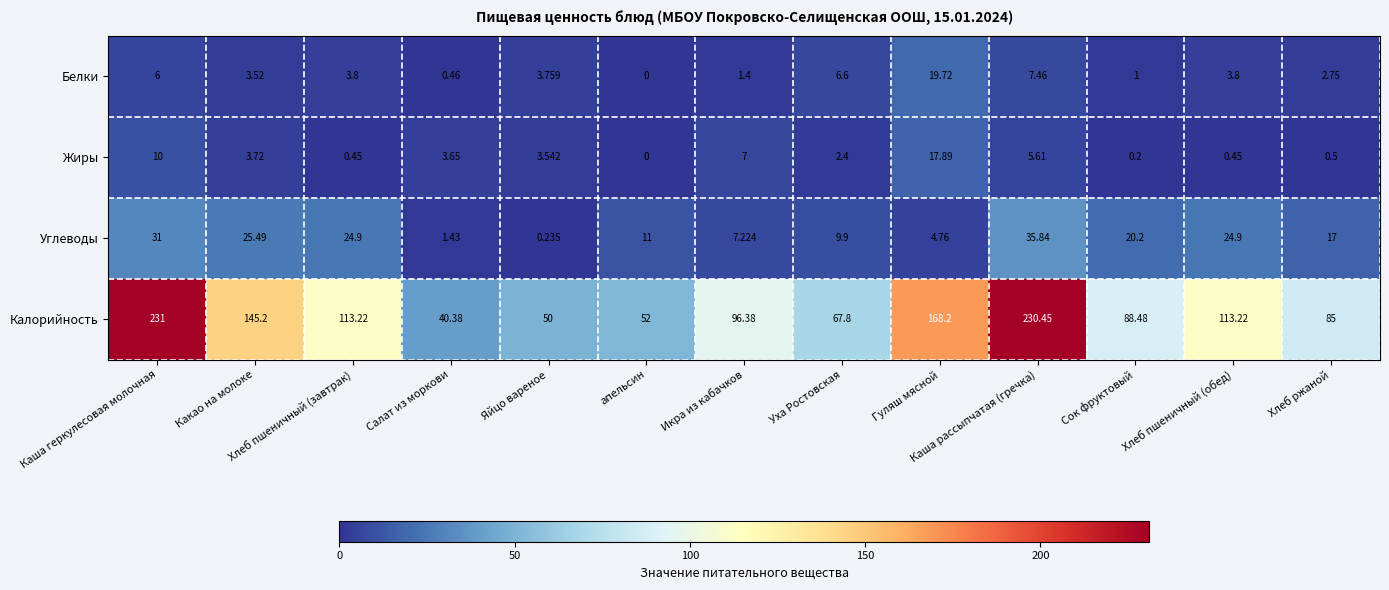

Between Каша геркулесовая молочная and Хлеб пшеничный (обед), which series saw the biggest shift?

Калорийность